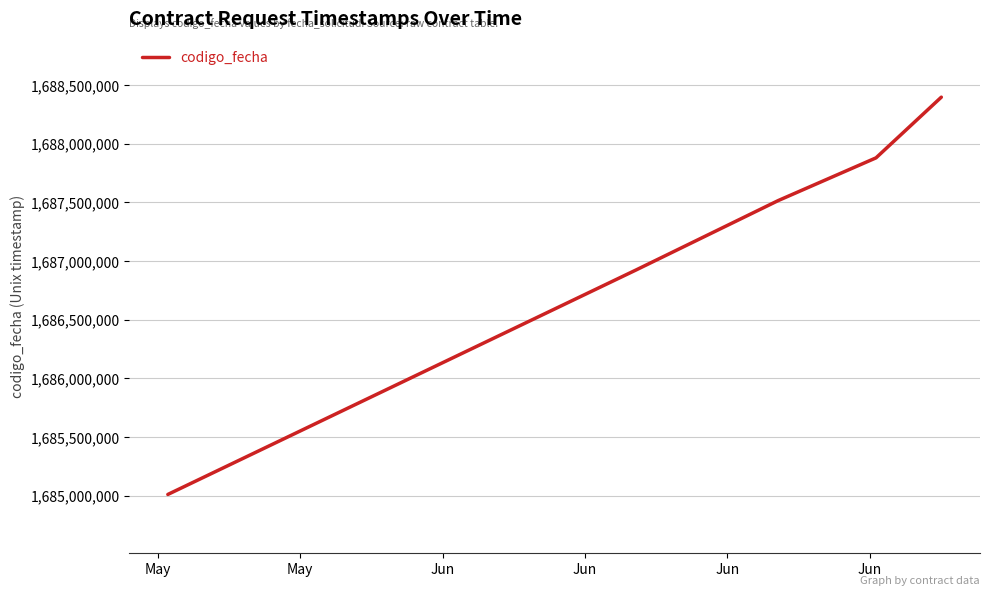

True or false: the data has more than 2 interior local peaks.

False